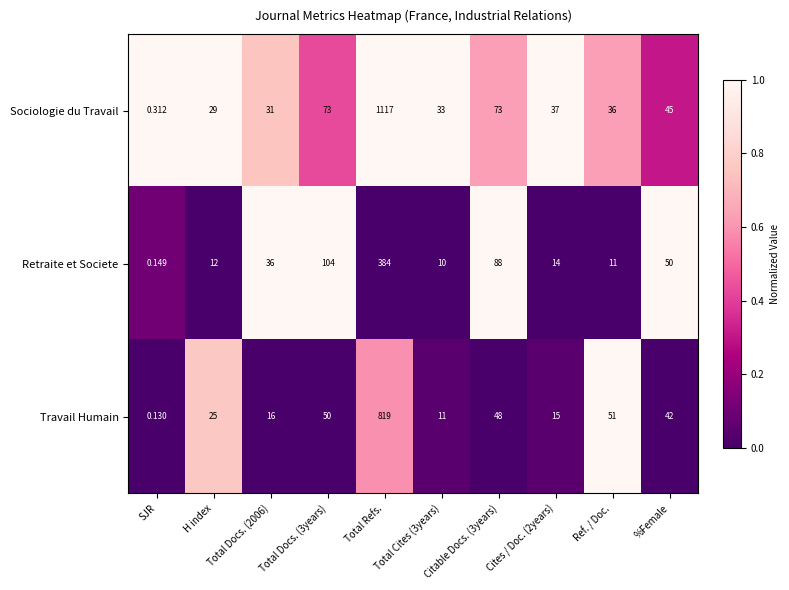

Rank the series by their average value, from lowest to highest.

Retraite et Societe, Travail Humain, Sociologie du Travail